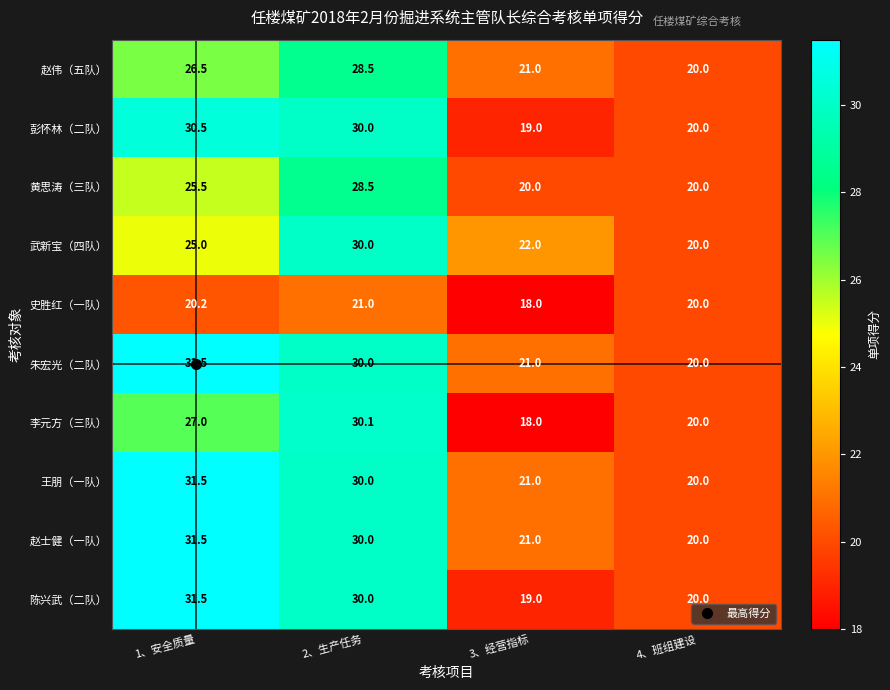

How many series are shown in this chart?

10